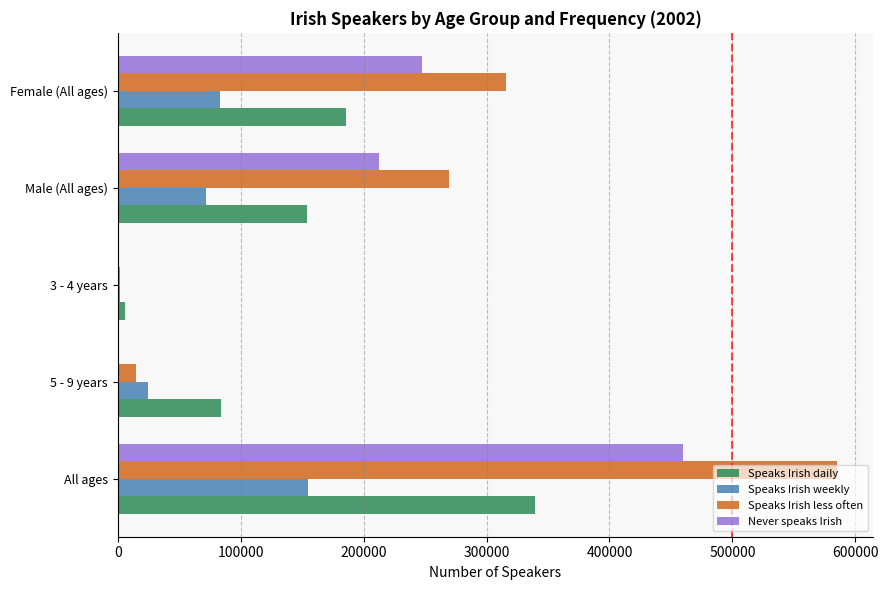

Is it true that Speaks Irish less often equals 585300 at All ages?

True